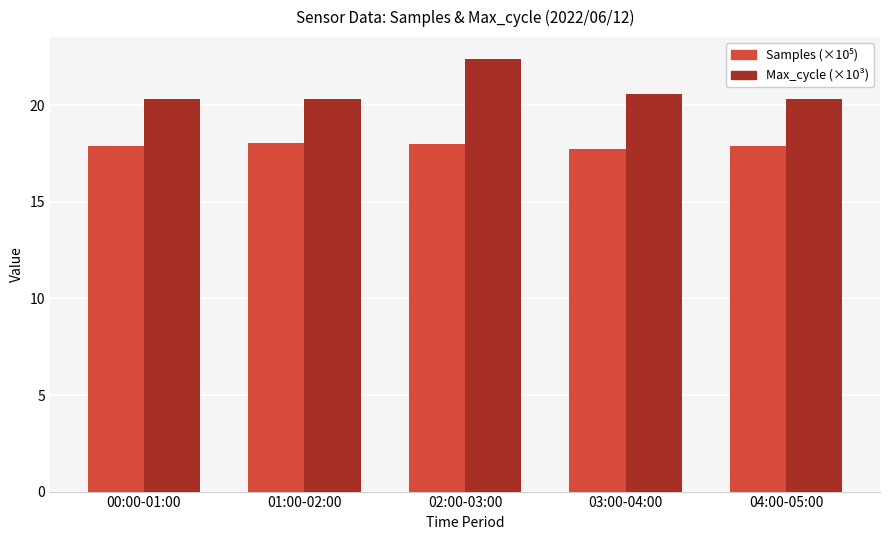

What is the difference between the maximum and second lowest values in the Max_cycle (×10³) series?

2.1